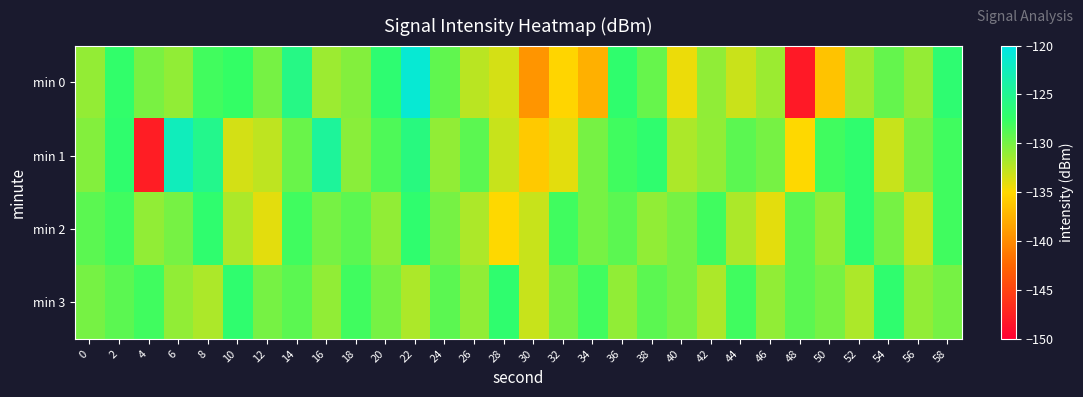

Rank the series by their maximum value, from lowest to highest.

min 2, min 3, min 1, min 0